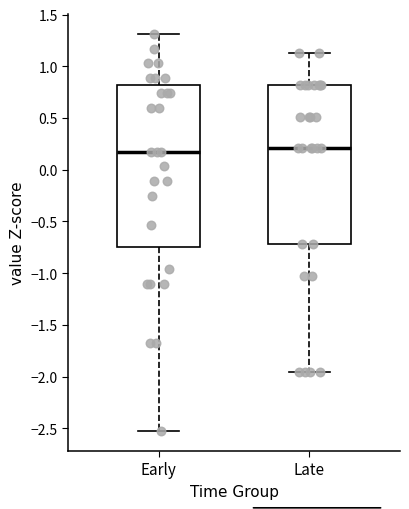

Reading left to right, read every box against the y-axis: the position of its median line, the range the box covers, and the ends of its whiskers. The values are not printed on the chart, so give them approximately, as read against the axis.

Early: median 0.15, box -0.75 to 0.80, whiskers -2.55 to 1.30
Late: median 0.20, box -0.70 to 0.80, whiskers -1.95 to 1.15